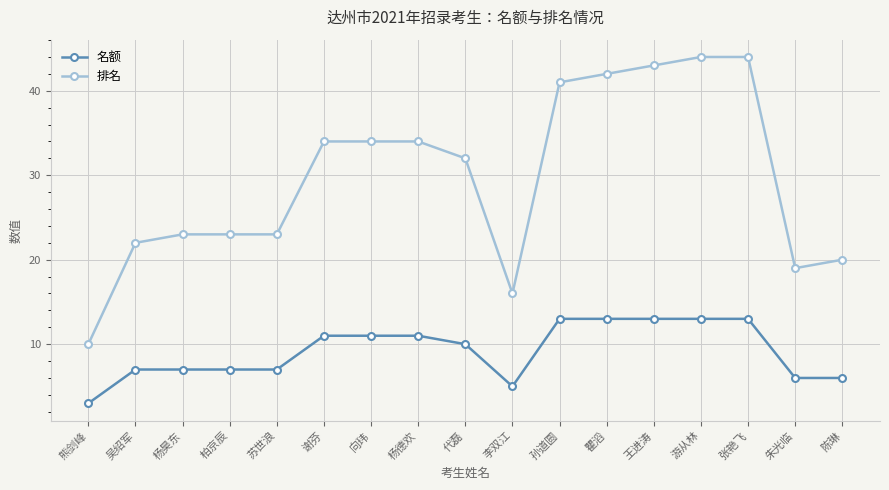

Is it true that 名额 equals 8 at 游从林?

False